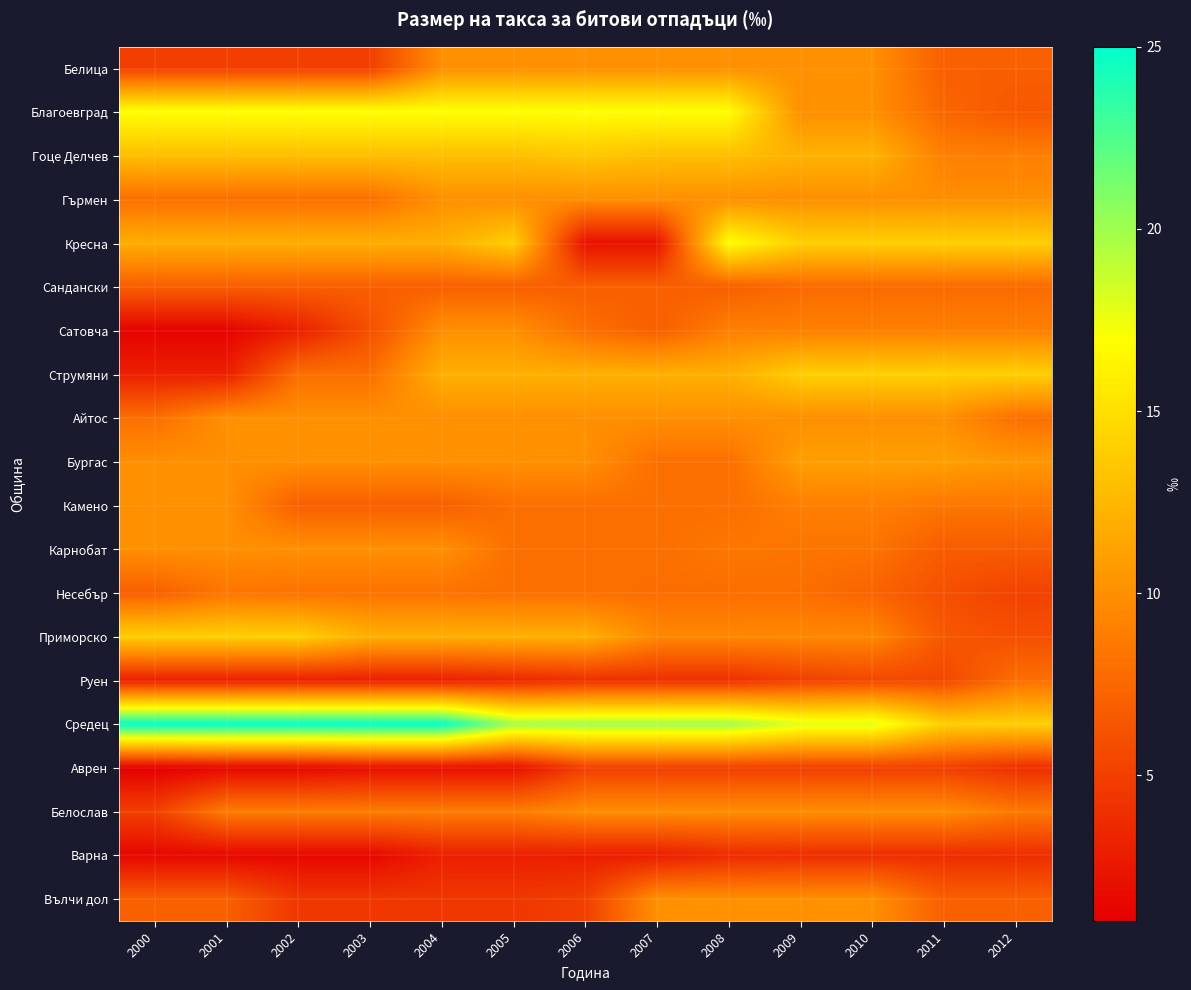

Which series has the largest total across all categories?

Средец